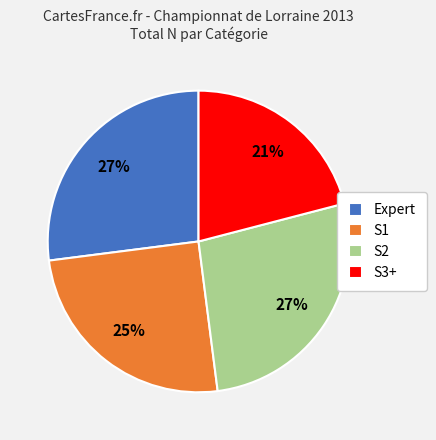

Is it true that Expert is 27% of the pie?

True